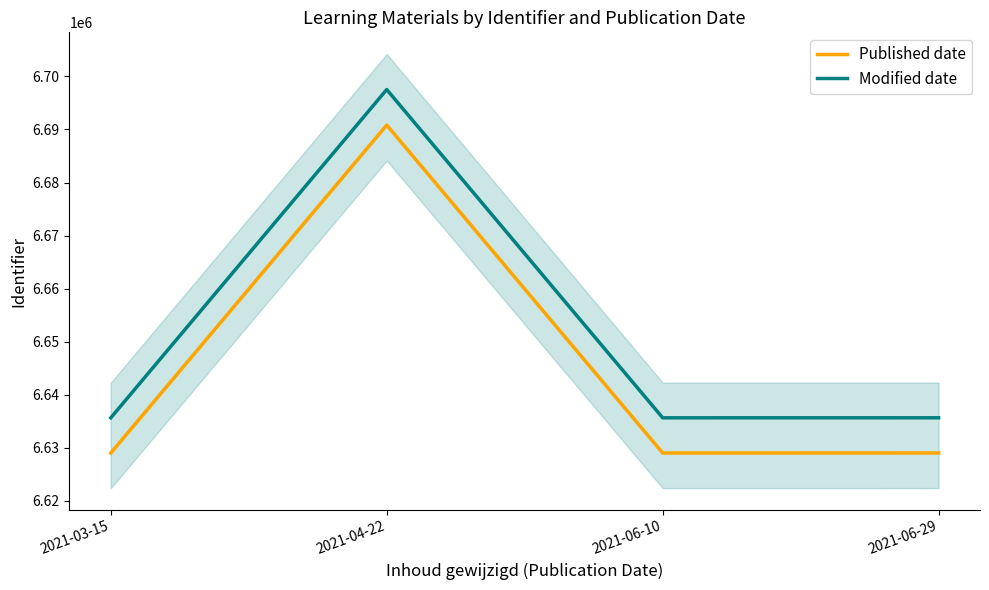

What are all the series names shown in the legend?

Published date, Modified date